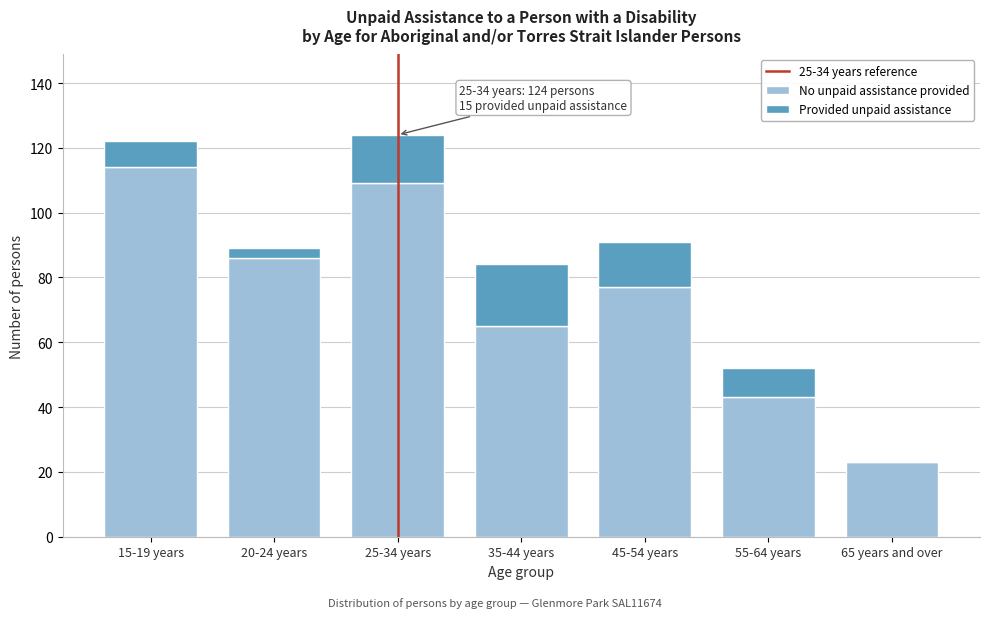

Reading right to left, transcribe the values for No unpaid assistance provided.

65 years and over=23	55-64 years=43	45-54 years=77	35-44 years=65	25-34 years=109	20-24 years=86	15-19 years=114